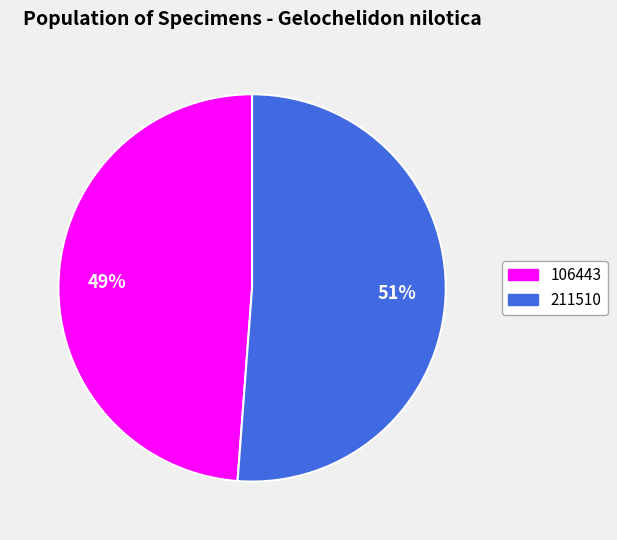

How many slices are in this pie chart?

2